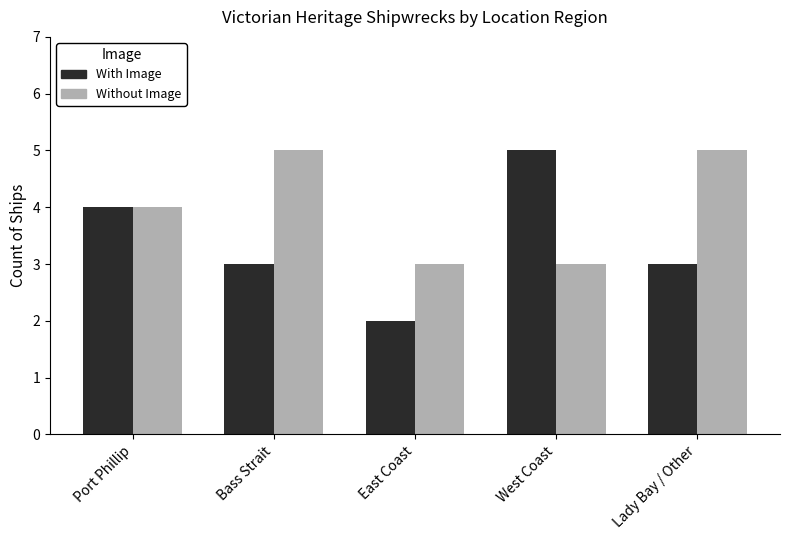

What is the difference between the maximum and minimum values in the With Image series?

3